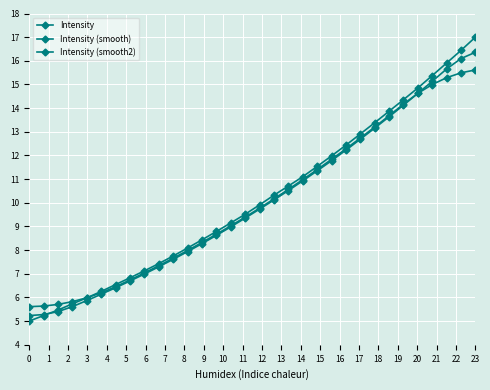

What is the value of the Intensity point at the 7th from the left?

6.5